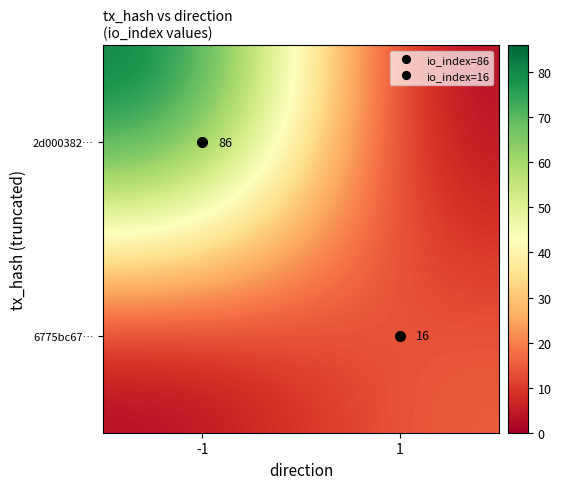

What is the sum of all 6775bc67… values?

16